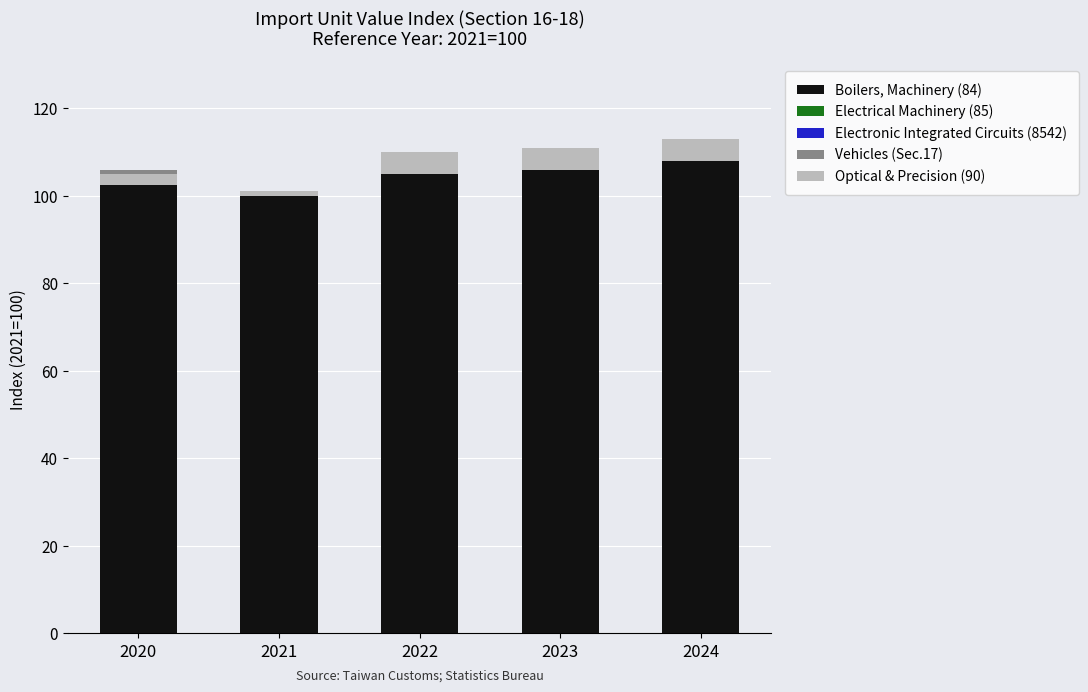

What is the difference between the Electronic Integrated Circuits (8542) values at 2021 and 2020?

1.8